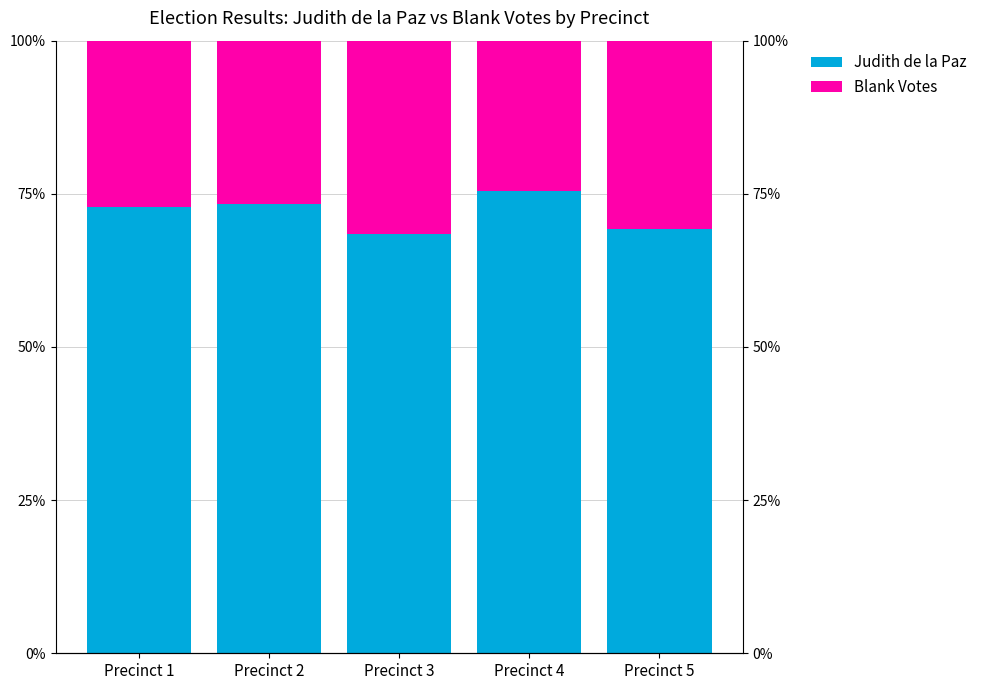

Reading left to right, transcribe all the data shown in this chart.

Judith de la Paz: Precinct 1=72.8	Precinct 2=73.3	Precinct 3=68.4	Precinct 4=75.4	Precinct 5=69.2
Blank Votes: Precinct 1=27.2	Precinct 2=26.7	Precinct 3=31.6	Precinct 4=24.6	Precinct 5=30.8